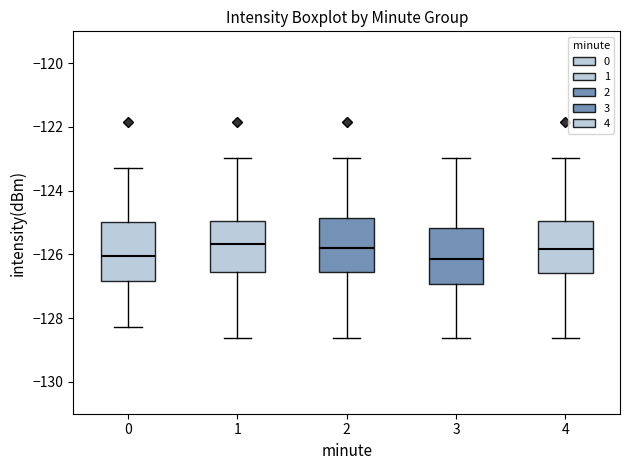

Reading left to right, read every box against the y-axis: the position of its median line, the range the box covers, and the ends of its whiskers. The values are not printed on the chart, so give them approximately, as read against the axis.

0: median -126.0, box -126.8 to -125.0, whiskers -128.2 to -123.2
1: median -125.6, box -126.6 to -125.0, whiskers -128.6 to -123.0
2: median -125.8, box -126.6 to -124.8, whiskers -128.6 to -123.0
3: median -126.2, box -127.0 to -125.2, whiskers -128.6 to -123.0
4: median -125.8, box -126.6 to -125.0, whiskers -128.6 to -123.0